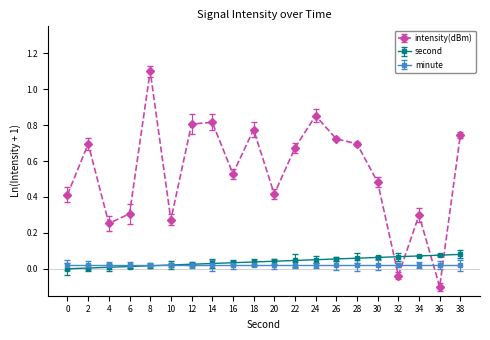

Between 2 and 10, which series saw the biggest shift?

intensity(dBm)